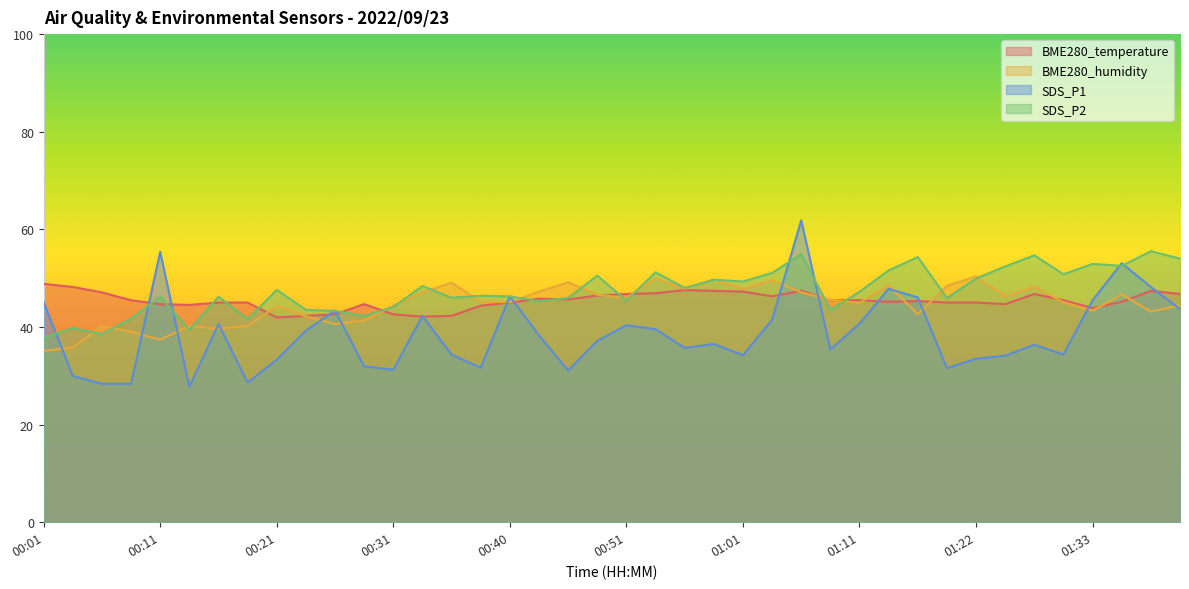

Rank the categories by SDS_P2 value from highest to lowest.

01:39, 01:05, 01:27, 01:16, 01:41, 01:33, 01:36, 01:25, 01:13, 00:53, 01:03, 01:30, 00:48, 01:22, 00:58, 01:01, 00:33, 00:56, 00:21, 01:11, 00:38, 00:40, 00:11, 00:16, 00:36, 00:46, 01:19, 00:51, 00:43, 00:31, 00:23, 01:08, 00:26, 00:28, 00:09, 00:18, 00:04, 00:13, 00:06, 00:01